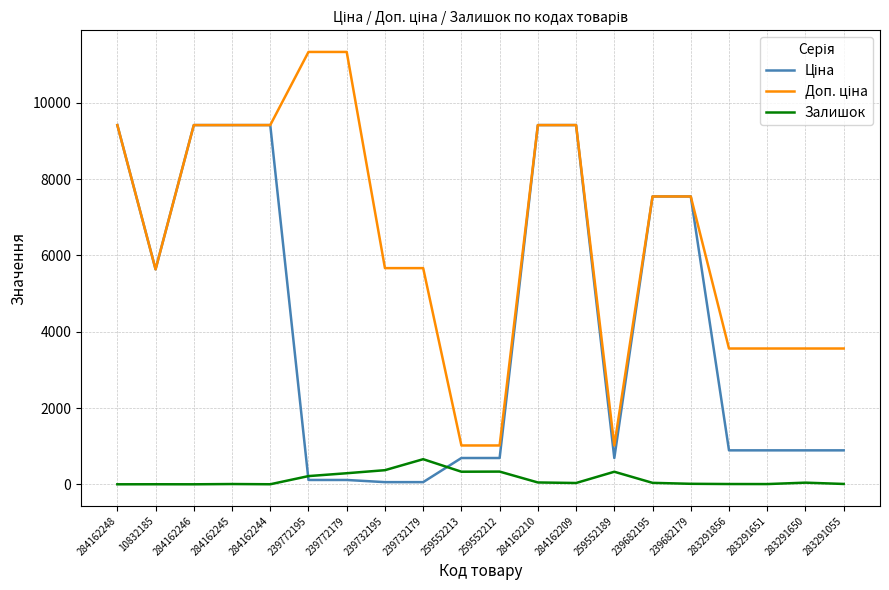

The Залишок series shows 7.0 at 284162245. True or false?

True